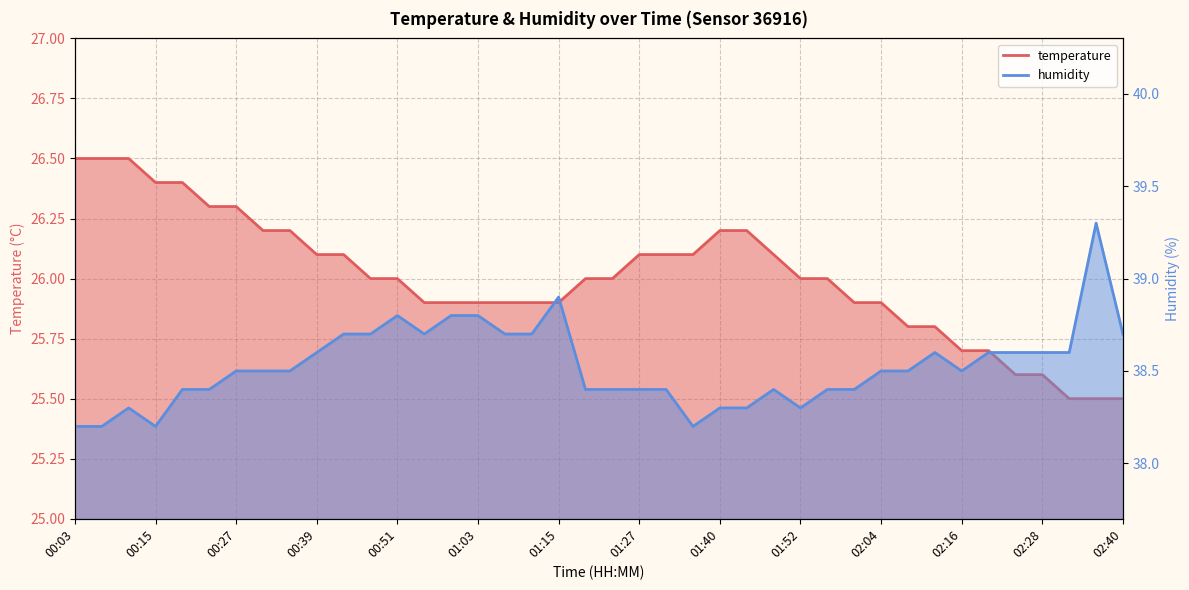

What are all the series names shown in the legend?

temperature, humidity